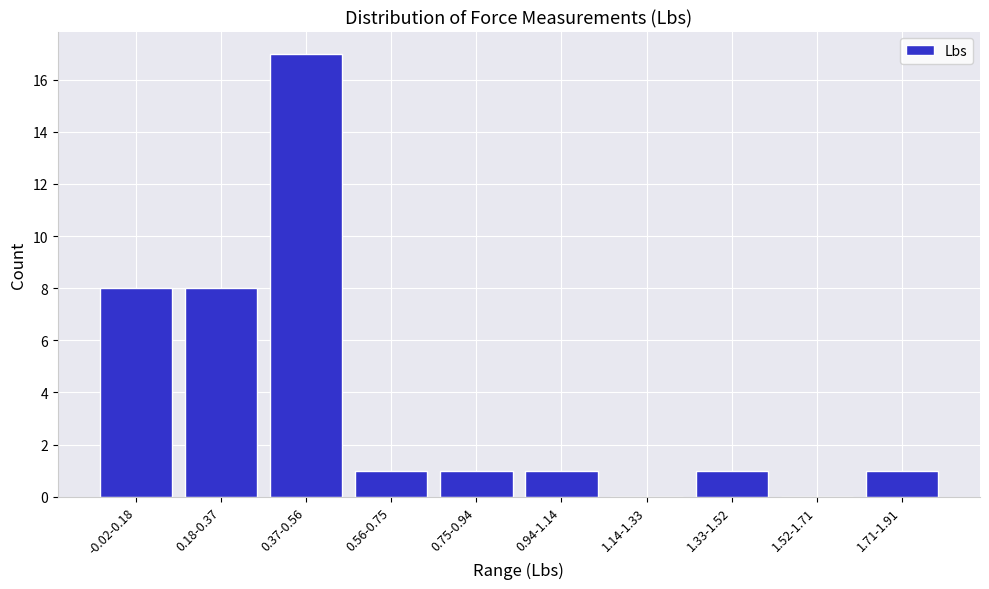

Reading left to right, extract all data points from this chart.

-0.02-0.18=8	0.18-0.37=8	0.37-0.56=17	0.56-0.75=1	0.75-0.94=1	0.94-1.14=1	1.14-1.33=0	1.33-1.52=1	1.52-1.71=0	1.71-1.91=1